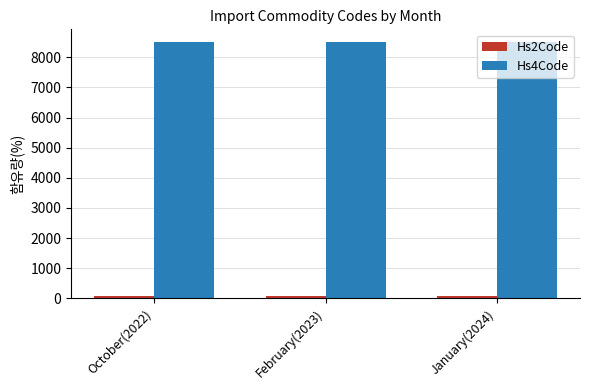

Does the chart contain stacked bars?

No